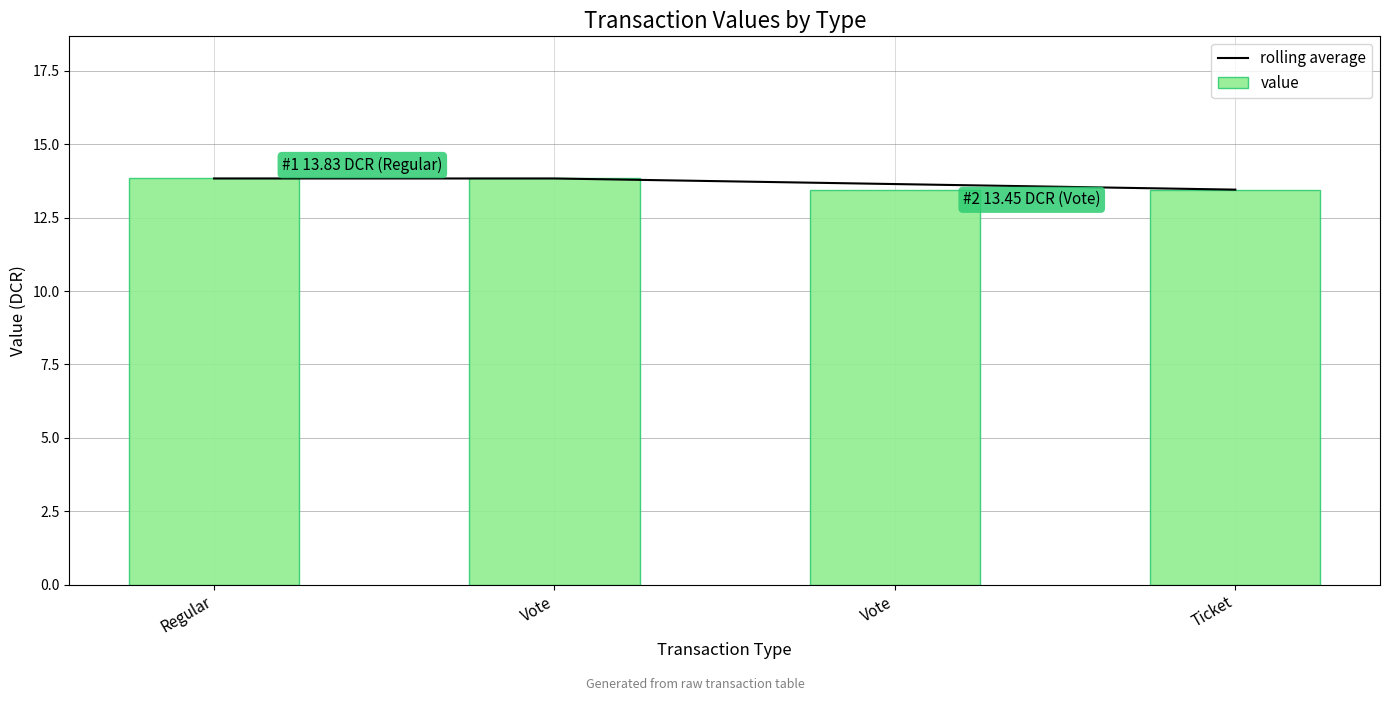

The rolling average series shows 13.8 at Regular. True or false?

True